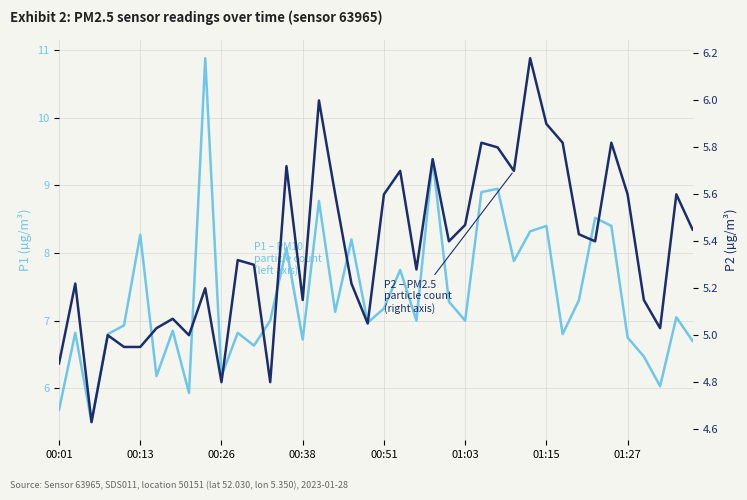

The P1 – PM10 particle count
(left axis) series shows 5.9 at 8. True or false?

True